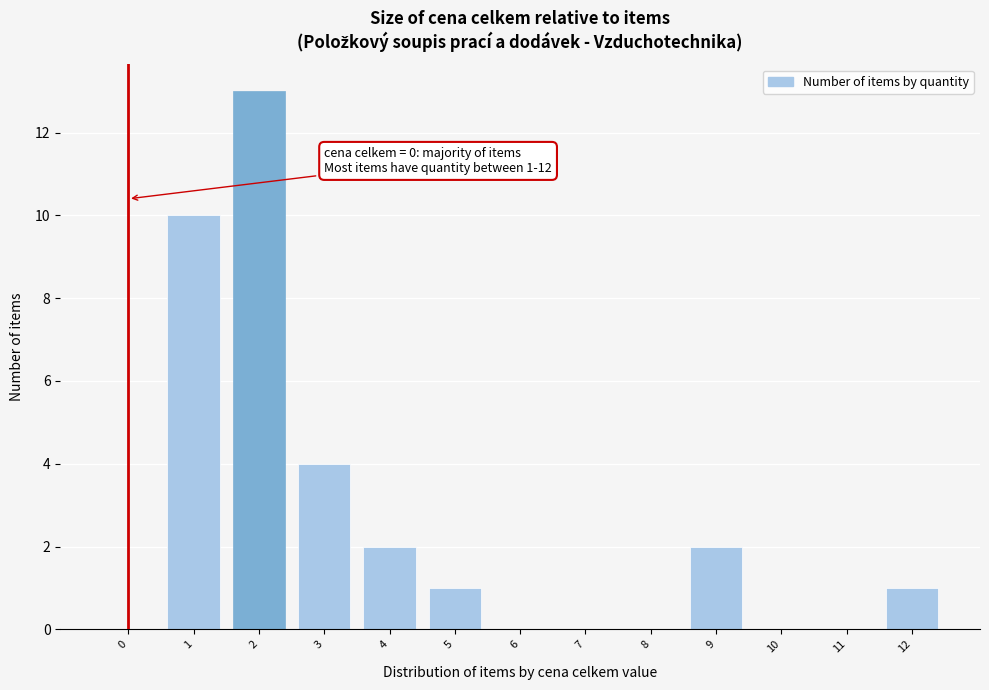

Reading left to right, list all the values displayed in this chart.

0=0	1=10	2=13	3=4	4=2	5=1	6=0	7=0	8=0	9=2	10=0	11=0	12=1